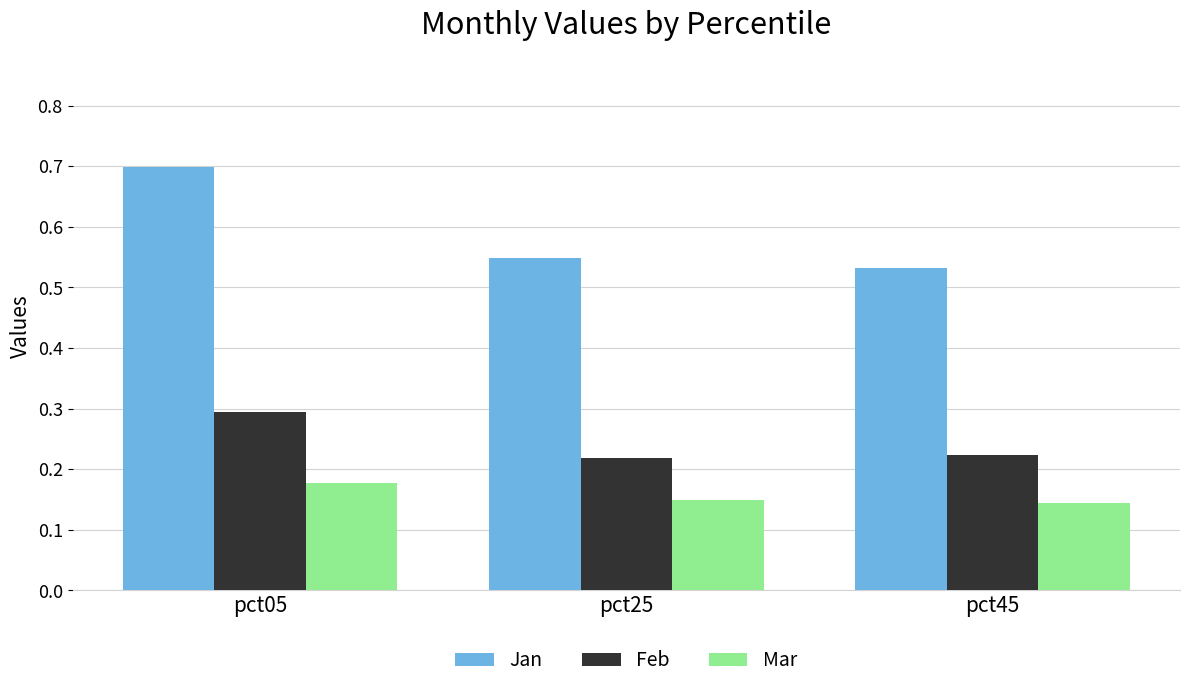

What is the spread (max minus min) of values at pct25?

0.4